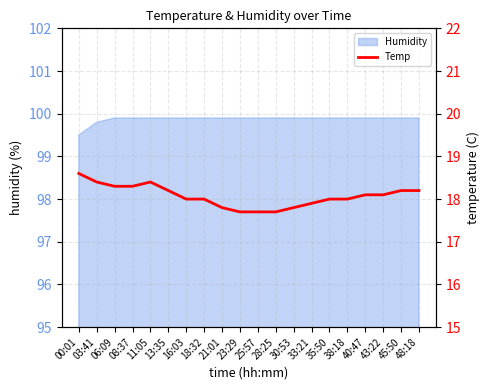

Reading left to right, what are all the values shown in this chart?

00:01=18.6	03:41=18.4	06:09=18.3	08:37=18.3	11:05=18.4	13:35=18.2	16:03=18.0	18:32=18.0	21:01=17.8	23:29=17.7	25:57=17.7	28:25=17.7	30:53=17.8	33:21=17.9	35:50=18.0	38:18=18.0	40:47=18.1	43:22=18.1	45:50=18.2	48:18=18.2